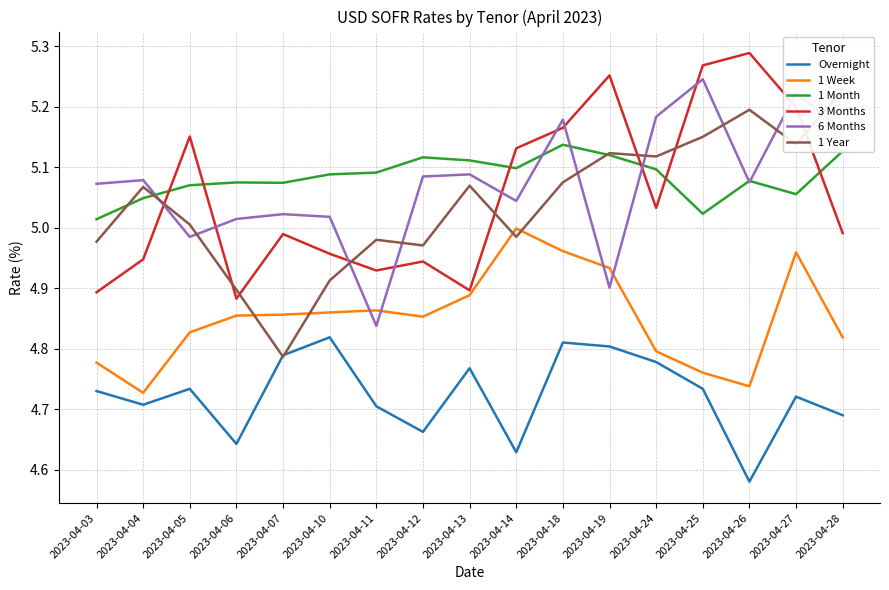

Reading left to right, transcribe all the data shown in this chart.

Overnight: 4.7	4.7	4.7	4.6	4.8	4.8	4.7	4.7	4.8	4.6	4.8	4.8	4.8	4.7	4.6	4.7	4.7
1 Week: 4.8	4.7	4.8	4.9	4.9	4.9	4.9	4.9	4.9	5.0	5.0	4.9	4.8	4.8	4.7	5.0	4.8
1 Month: 5.0	5.0	5.1	5.1	5.1	5.1	5.1	5.1	5.1	5.1	5.1	5.1	5.1	5.0	5.1	5.1	5.1
3 Months: 4.9	4.9	5.2	4.9	5.0	5.0	4.9	4.9	4.9	5.1	5.2	5.3	5.0	5.3	5.3	5.2	5.0
6 Months: 5.1	5.1	5.0	5.0	5.0	5.0	4.8	5.1	5.1	5.0	5.2	4.9	5.2	5.2	5.1	5.2	5.2
1 Year: 5.0	5.1	5.0	4.9	4.8	4.9	5.0	5.0	5.1	5.0	5.1	5.1	5.1	5.2	5.2	5.1	5.2